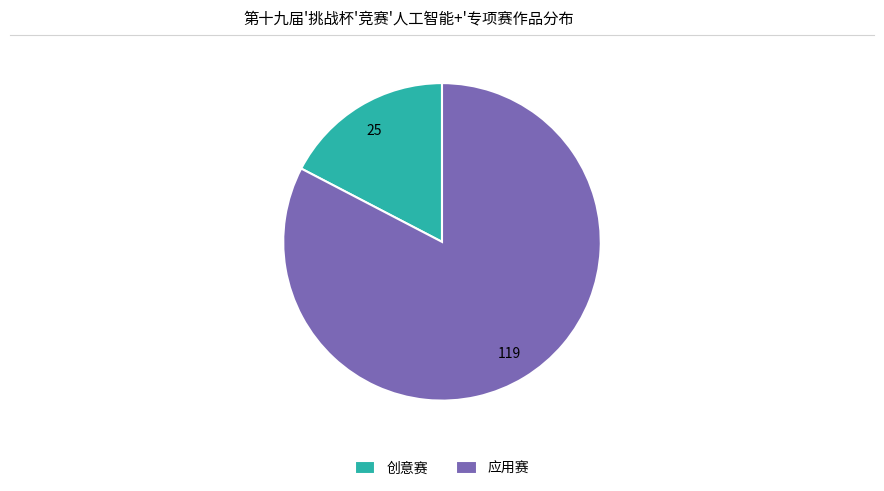

What is the smallest slice in the pie chart?

创意赛